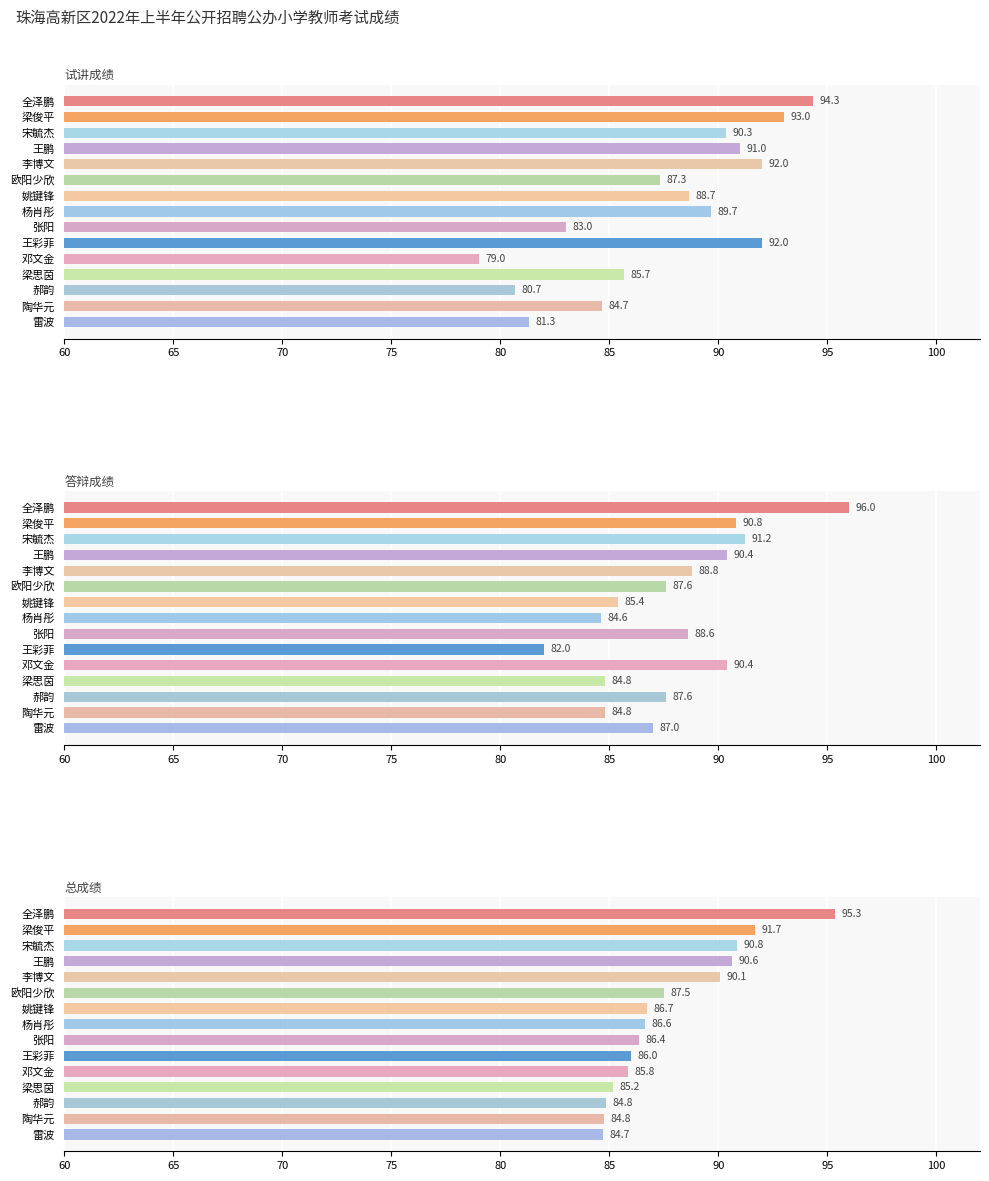

What is the maximum value shown in the chart?

96.0